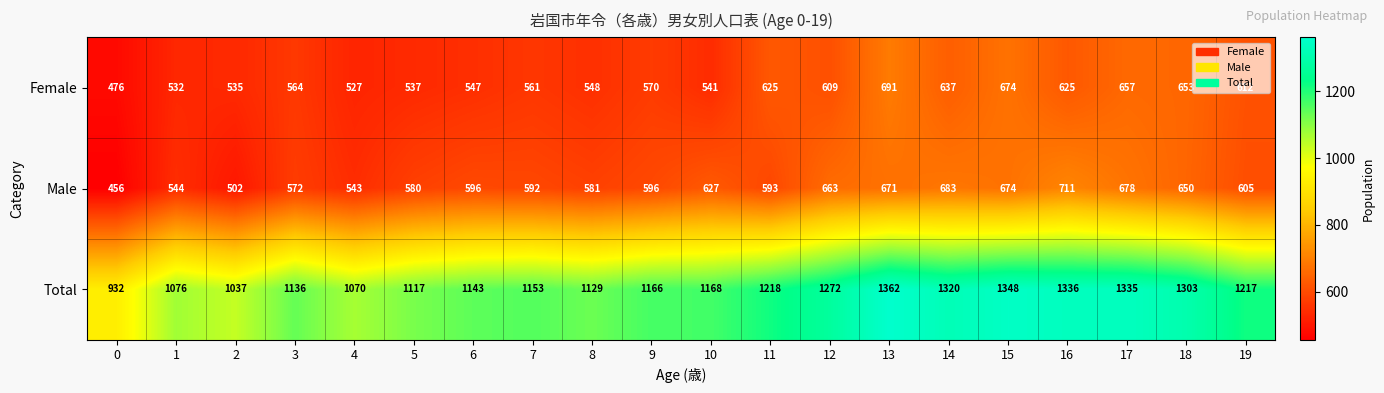

At 4, list the series in order from smallest to largest.

Female, Male, Total